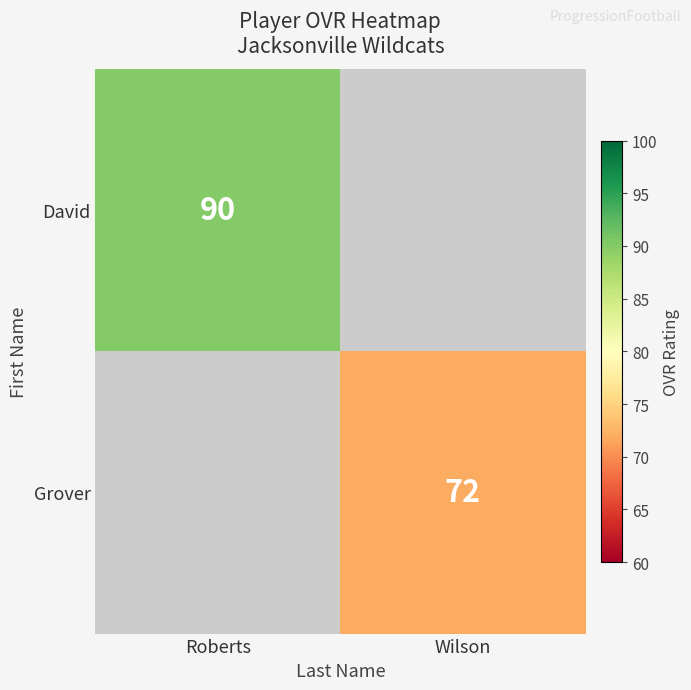

Count the number of data series in this chart.

2